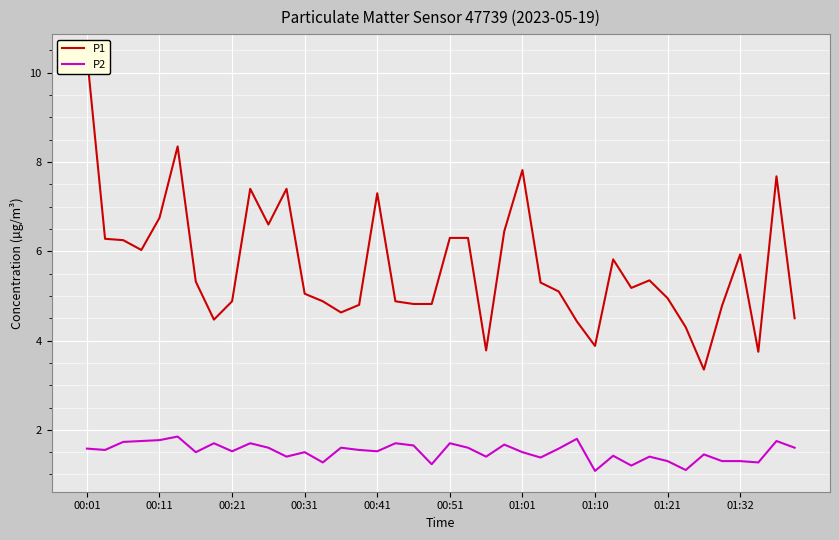

The P2 series shows 2.7 at 01:01. True or false?

False